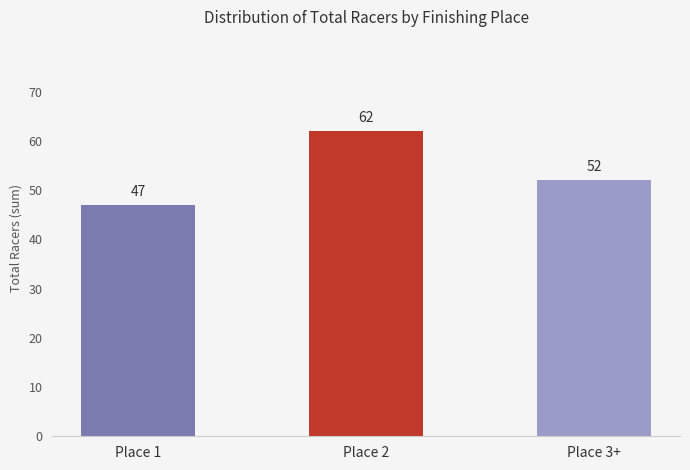

What is the sum of the values at Place 1 and Place 2?

109